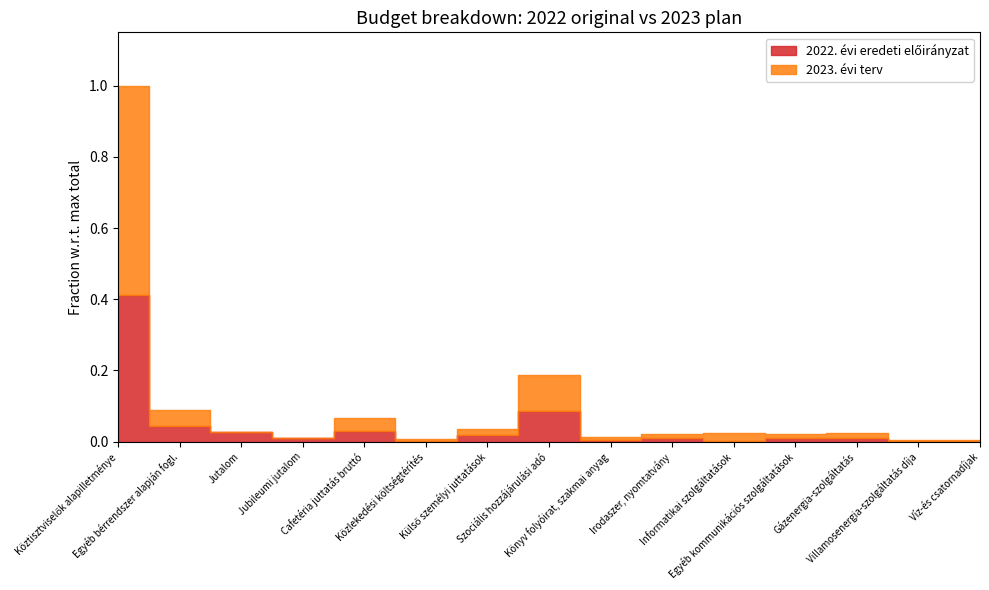

What is the difference between the highest and lowest values at Könyv folyóirat, szakmai anyag?

50000